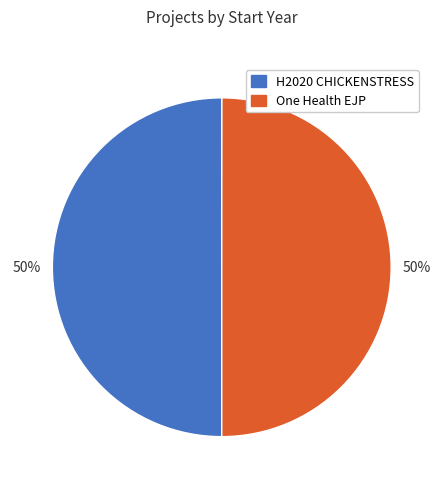

To the nearest percent, what portion does One Health EJP represent?

50%